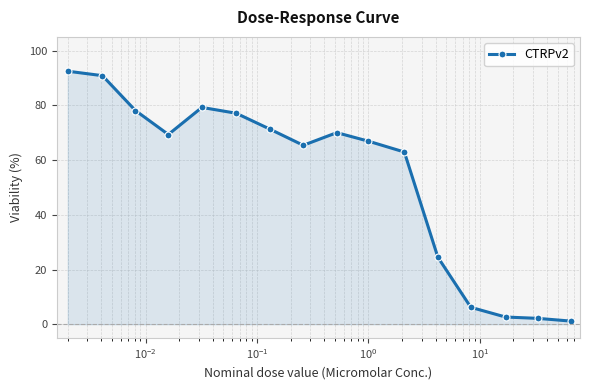

Reading left to right, what are all the values shown in this chart?

92.5	90.8	78.1	69.3	79.2	77.1	71.3	65.4	70.0	66.9	62.9	24.5	6.2	2.6	2.2	1.1